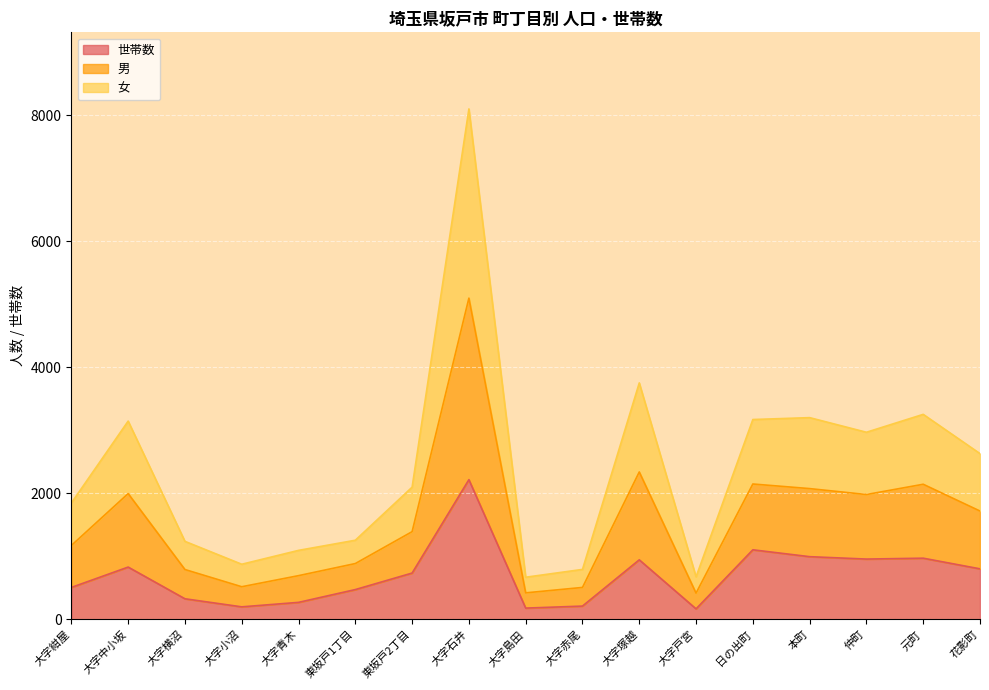

At which category does the chart reach its peak across all series?

大字石井